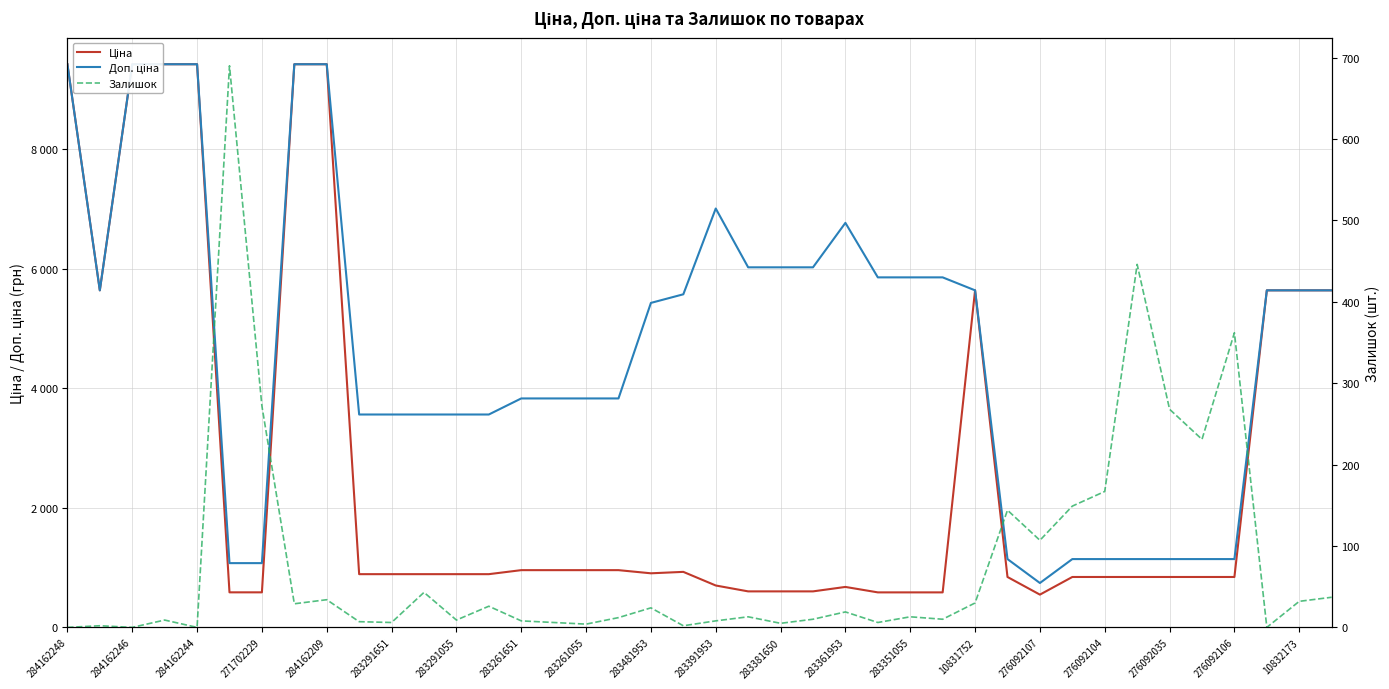

Which series has the largest total across all categories?

Доп. ціна